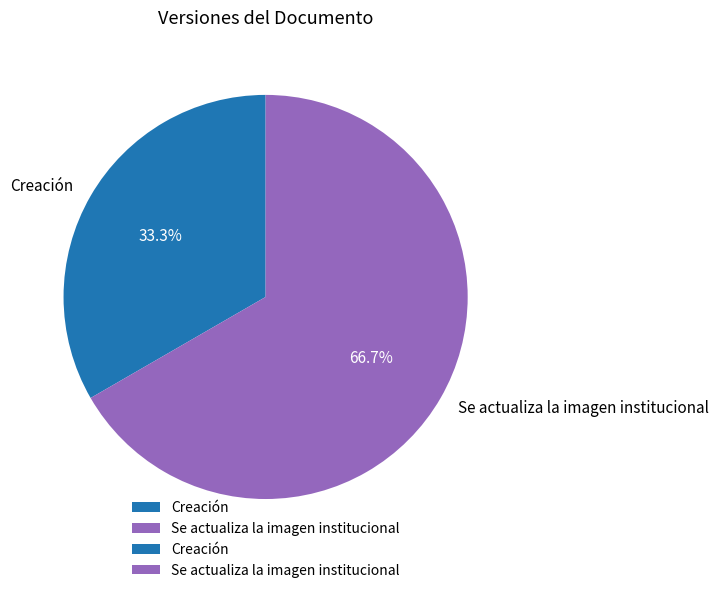

True or false: Creación accounts for 33% of the total.

True